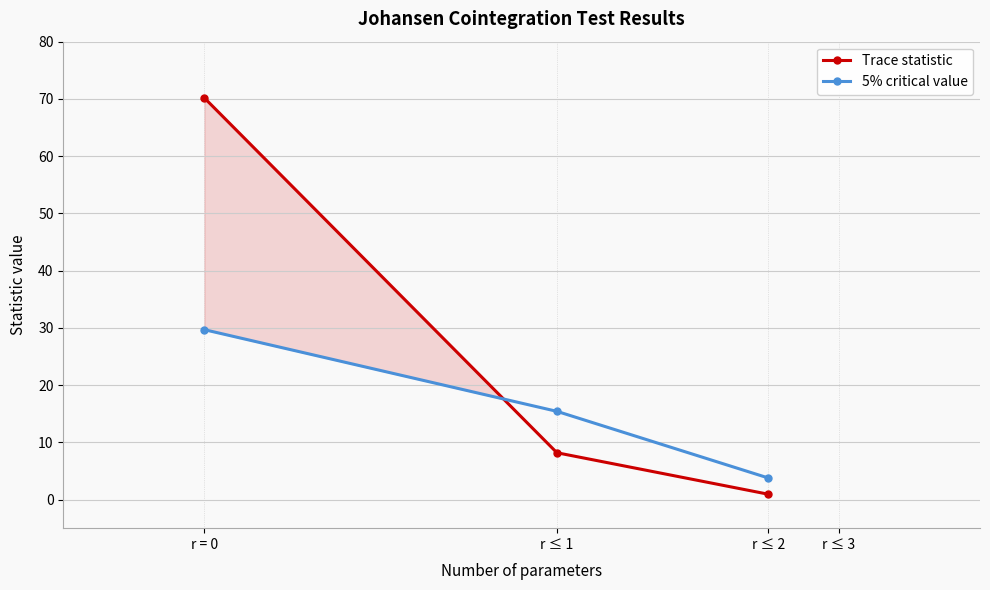

How many intersections are there between Trace statistic and 5% critical value?

1